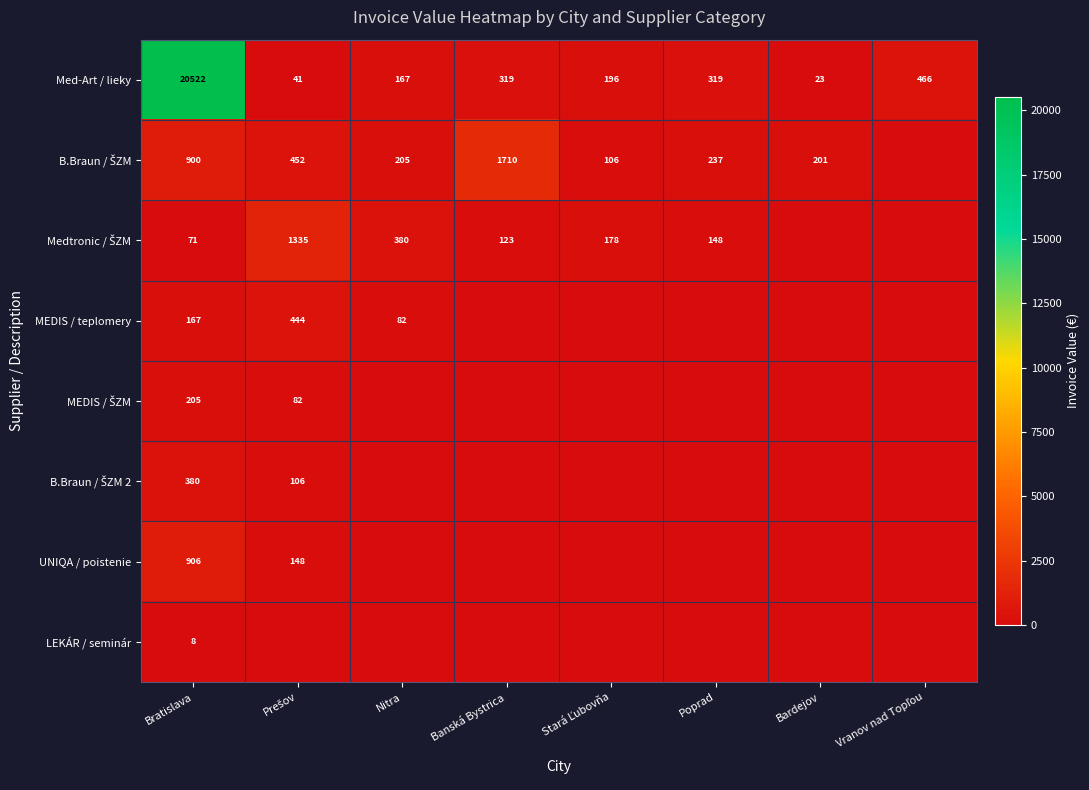

At Bratislava, list the series in order from smallest to largest.

LEKÁR / seminár, Medtronic / ŠZM, MEDIS / teplomery, MEDIS / ŠZM, B.Braun / ŠZM 2, B.Braun / ŠZM, UNIQA / poistenie, Med-Art / lieky